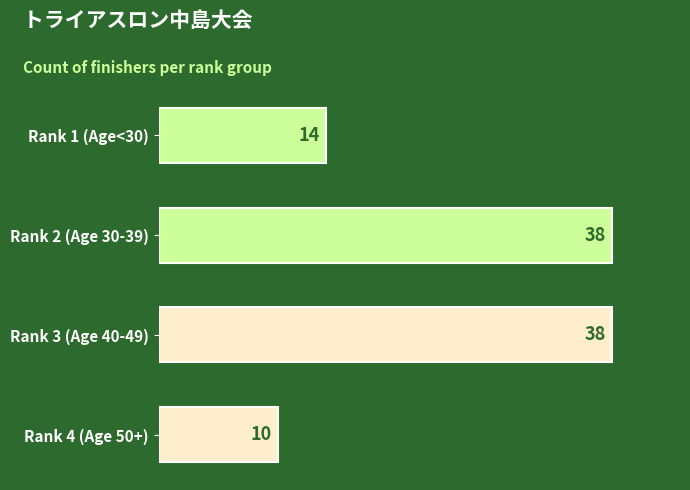

Reading bottom to top, transcribe all the data shown in this chart.

Rank 4 (Age 50+)=10	Rank 3 (Age 40-49)=38	Rank 2 (Age 30-39)=38	Rank 1 (Age<30)=14